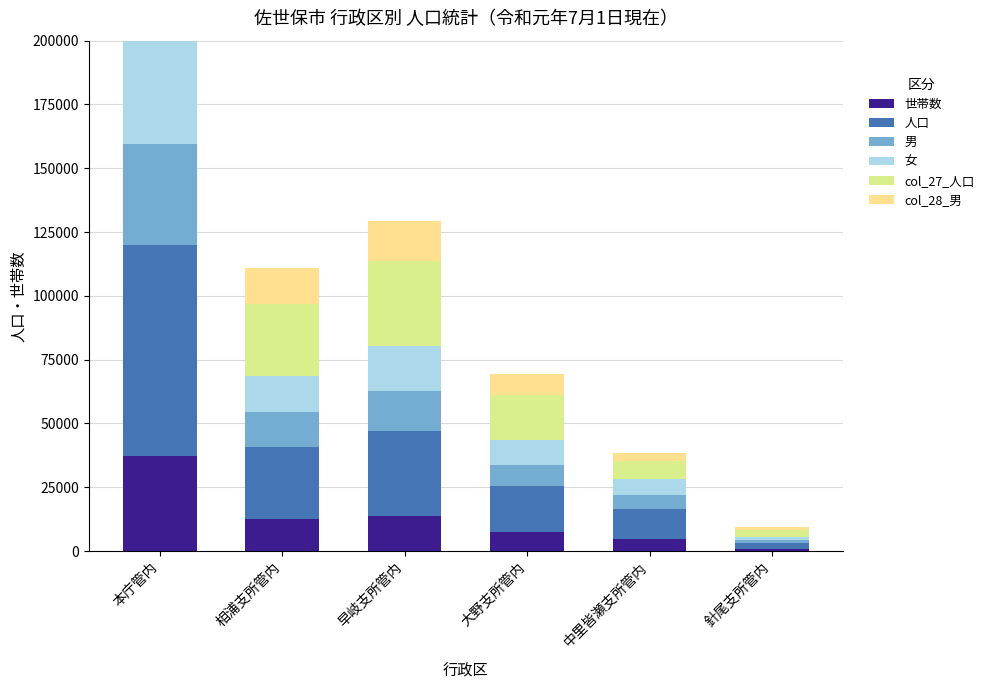

What is the spread (max minus min) of values at 針尾支所管内?

1632